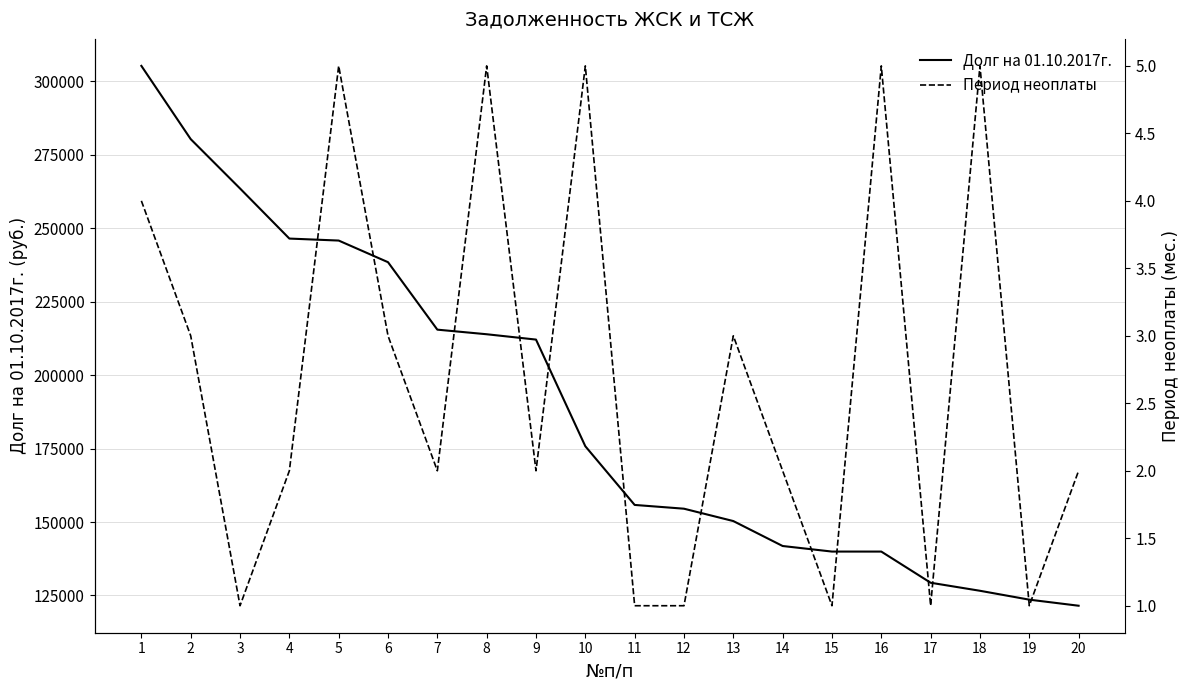

What is the value of the Период неоплаты point at the 3rd from the left?

1.0